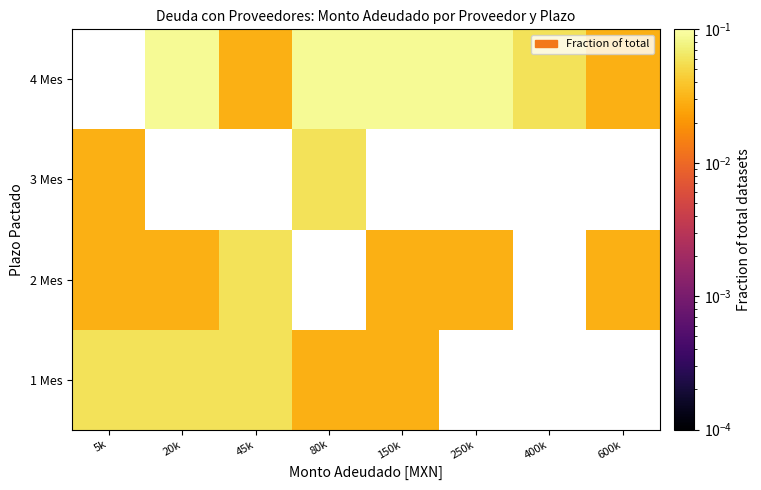

Is the value of 4 Mes at 150k greater than the value of 2 Mes at 250k?

Yes